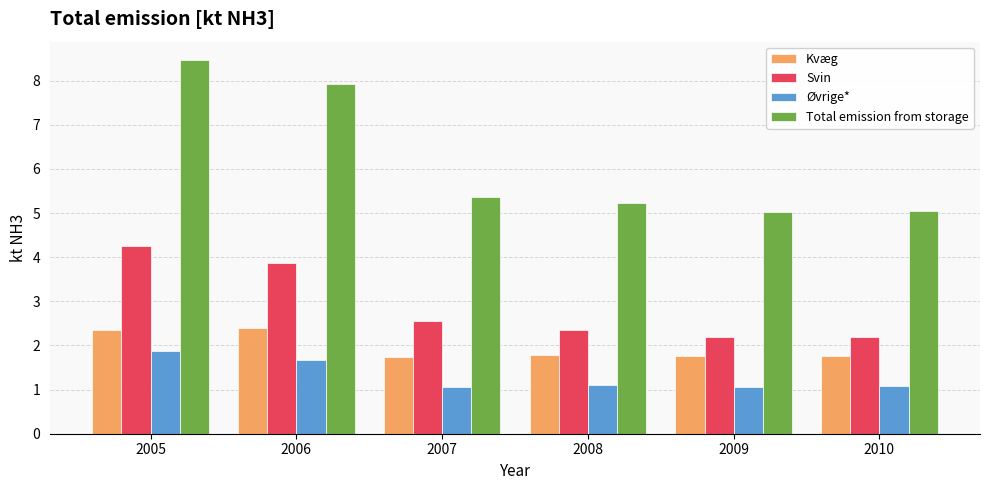

Which series has the largest total across all categories?

Total emission from storage